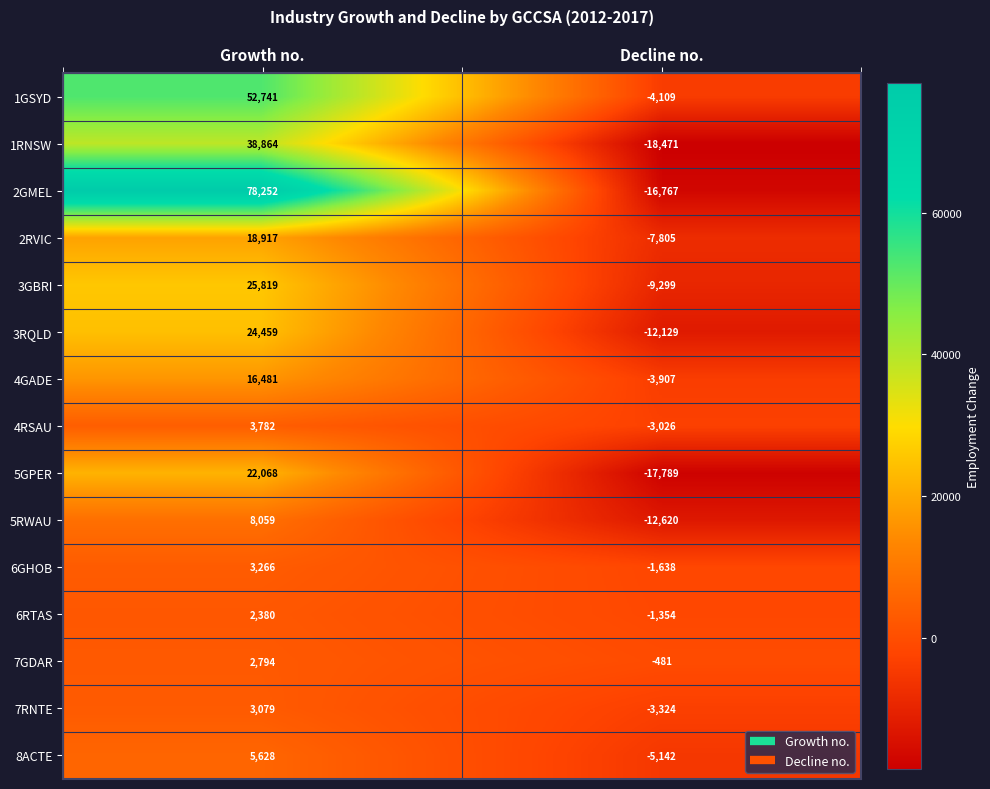

What is the greatest value displayed?

78252